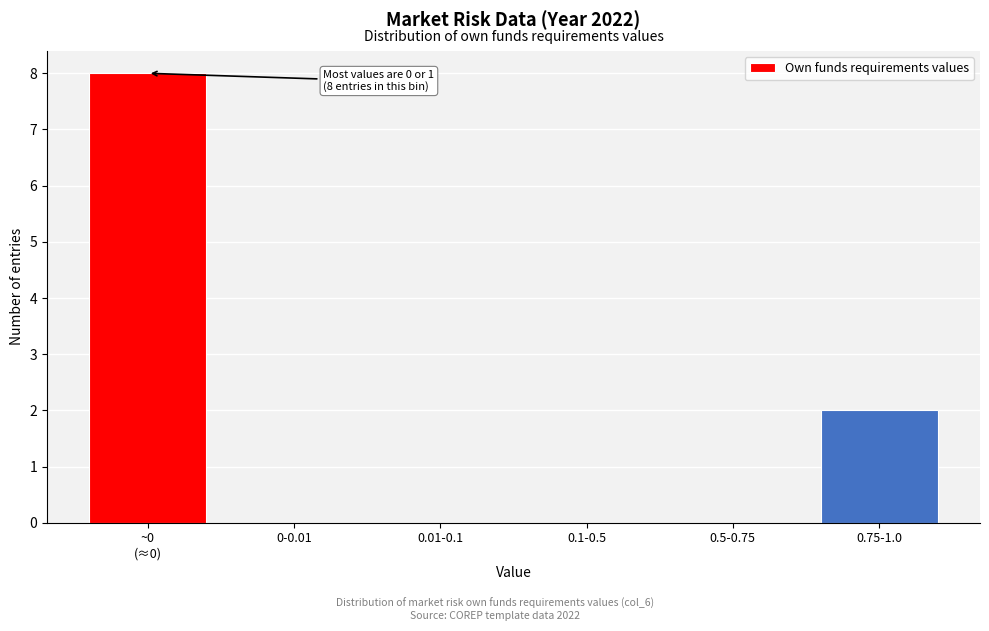

What is the sum of all values?

10